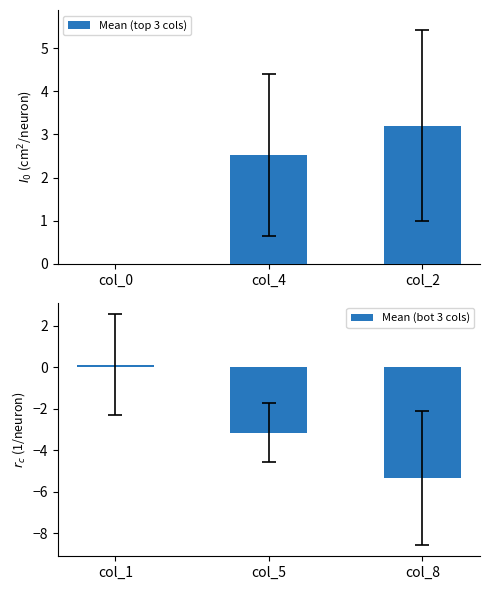

True or false: Mean (top 3 cols) has a value of -0.7 at col_0.

False